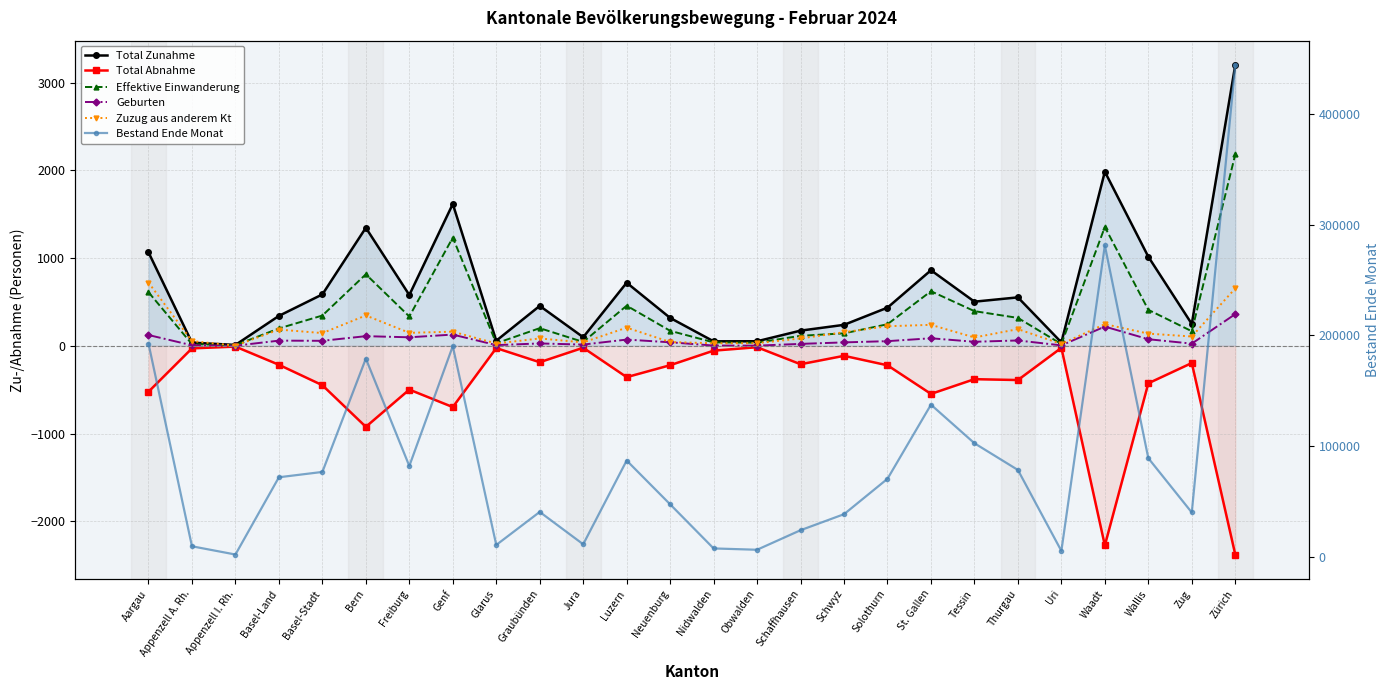

How many lines are shown in the chart?

6